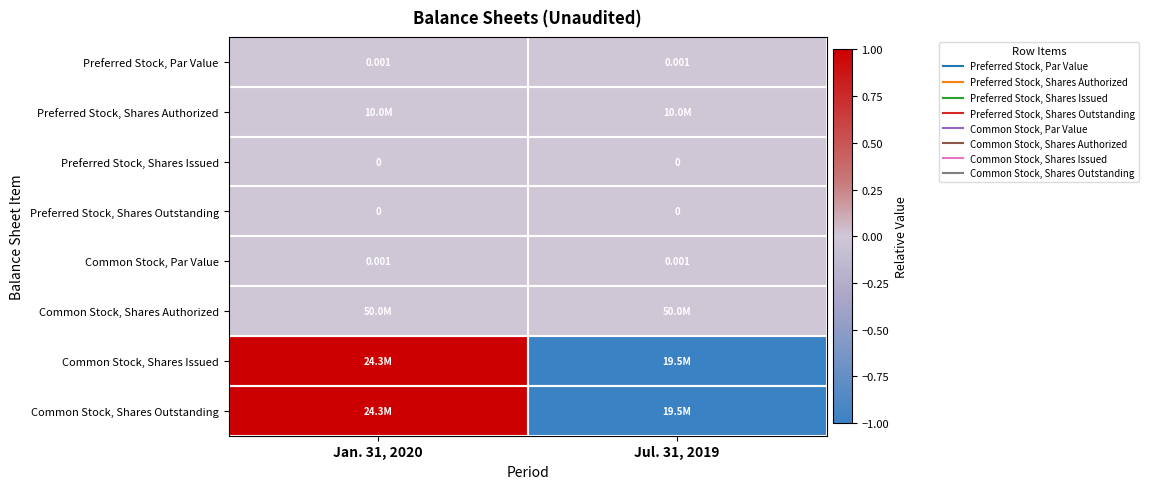

At how many categories does at least one series exceed 0?

1